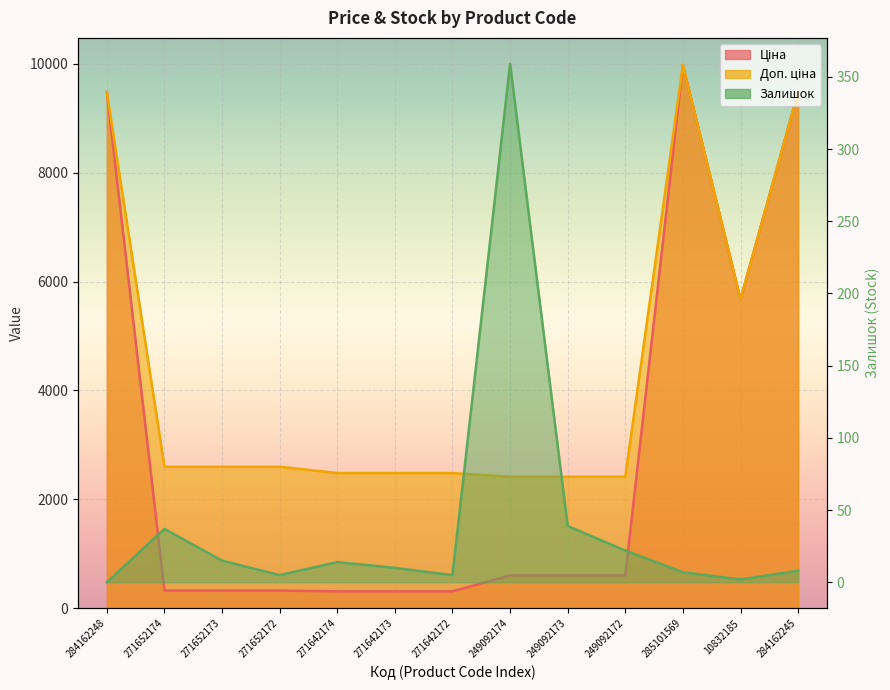

Reading left to right, transcribe all the data shown in this chart.

Ціна: 9480.1	324.8	324.8	324.8	310.3	310.3	310.3	603.7	603.7	603.7	9975.0	5673.8	9480.1
Доп. ціна: 9480.1	2598.3	2598.3	2598.3	2482.4	2482.4	2482.4	2414.8	2414.8	2414.8	9975.0	5673.8	9480.1
Залишок: 0.0	37.0	15.0	5.0	14.0	10.0	5.0	359.0	39.0	22.0	7.0	2.0	8.0